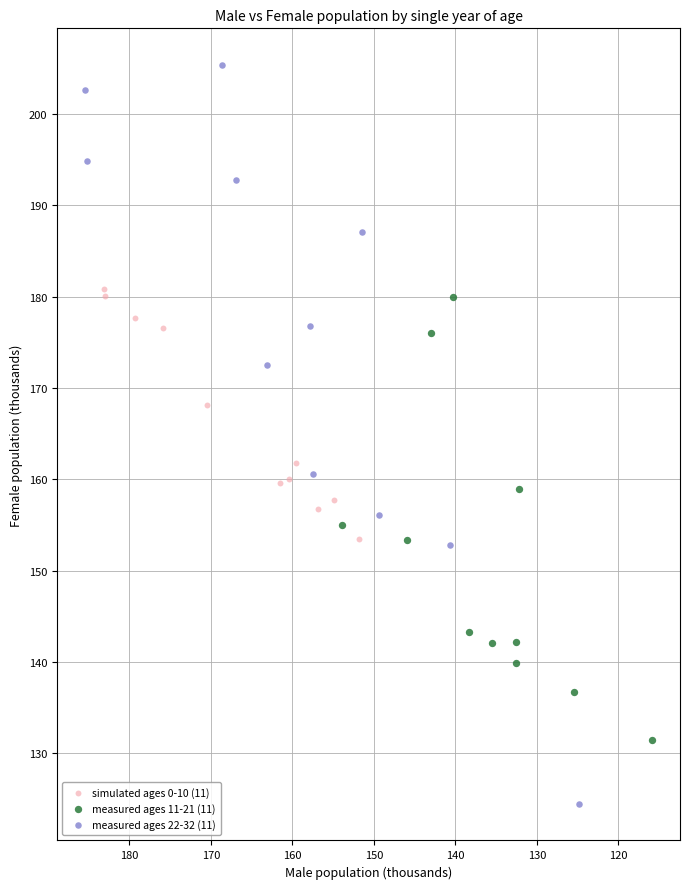

Which series reaches the minimum Y coordinate?

measured ages 22-32 (11)